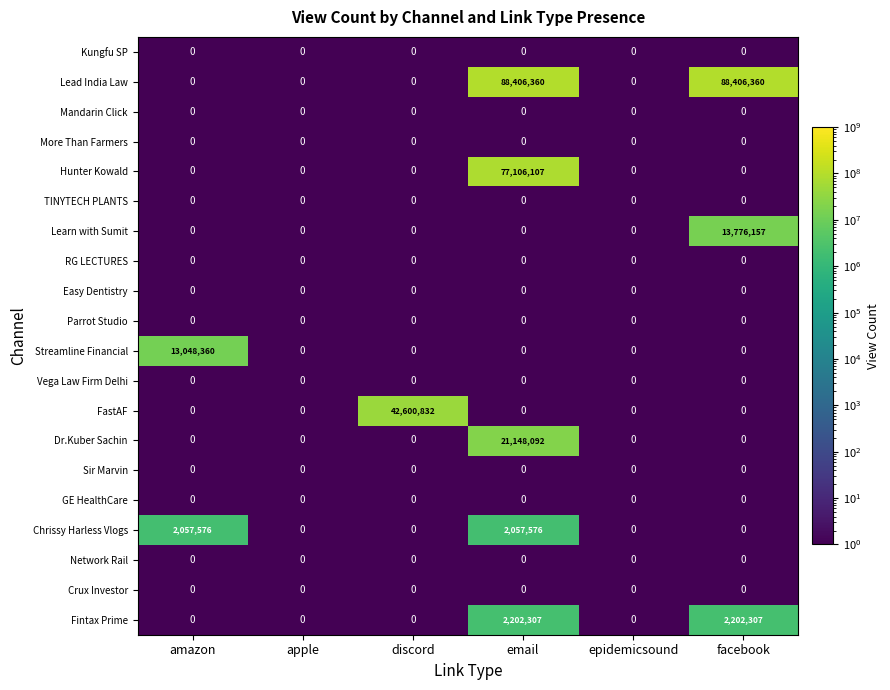

Count the number of data series in this chart.

20